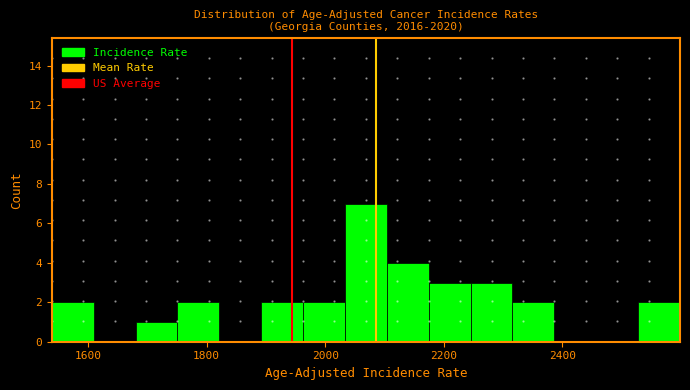

Around what value on the x-axis is the tallest bar? Give the approximate position of its centre, as read against the axis.

2060